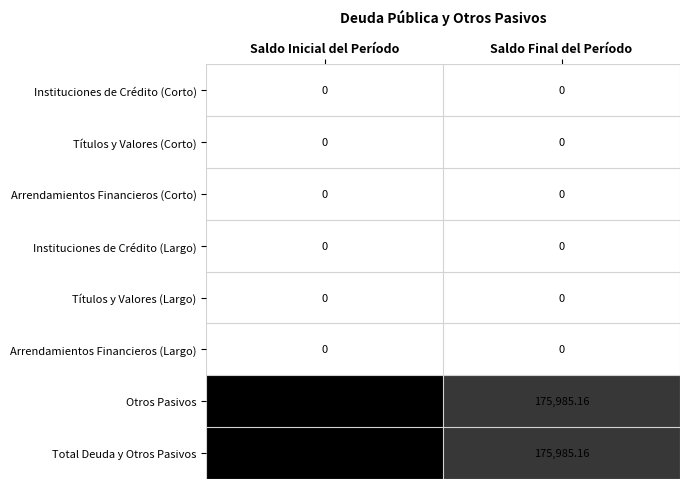

At which label does Otros Pasivos reach its minimum?

Saldo Final del Período